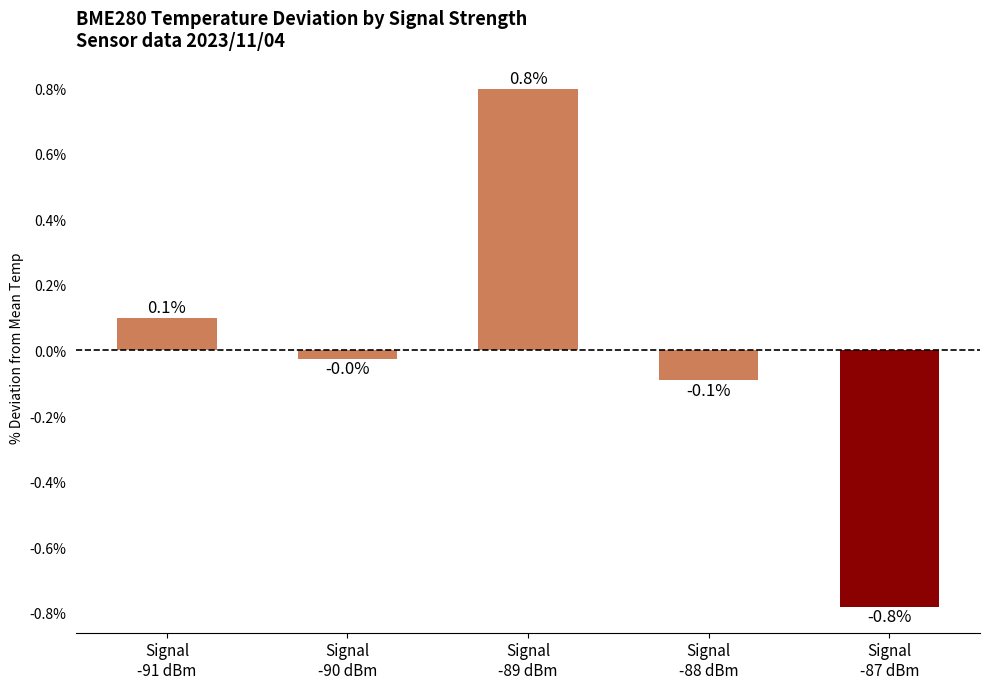

How many bars are there in total?

5